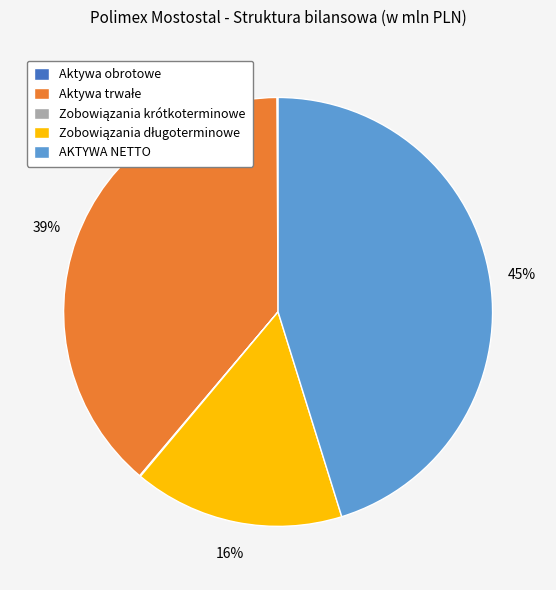

To the nearest percent, what is the average slice percentage?

20%